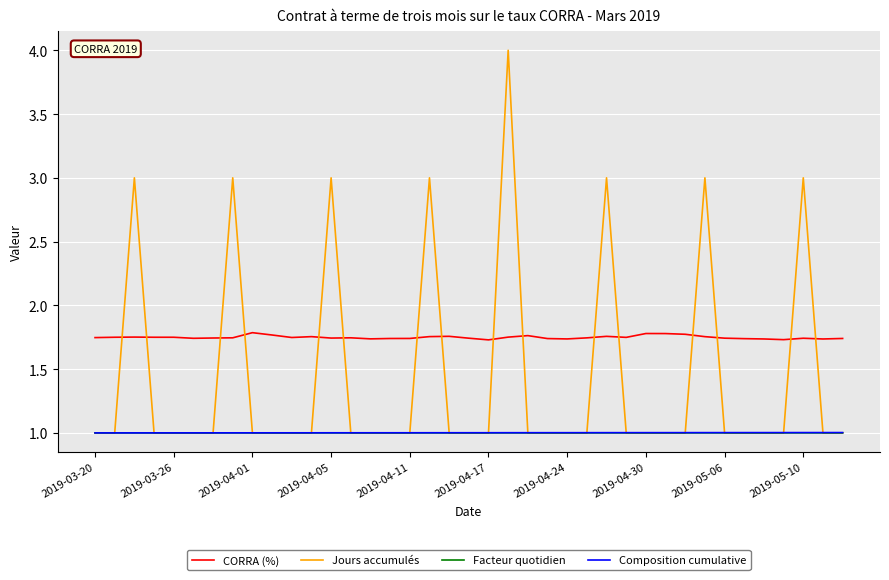

How many intersections are there between Jours accumulés and CORRA (%)?

16